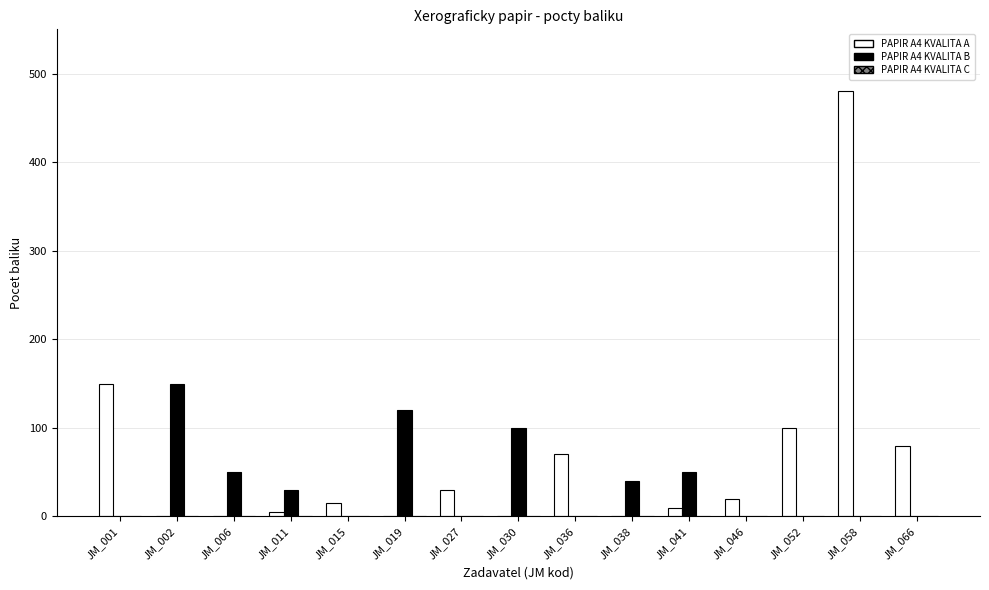

What is the maximum value shown in the chart?

480